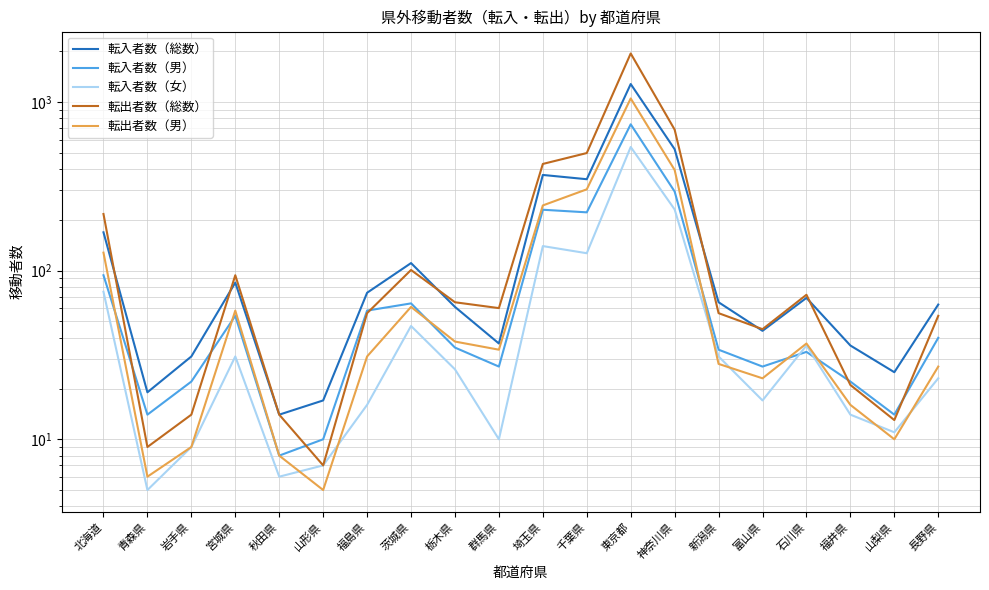

Rank the categories by 転入者数（総数） value from highest to lowest.

東京都, 神奈川県, 埼玉県, 千葉県, 北海道, 茨城県, 宮城県, 福島県, 石川県, 新潟県, 長野県, 栃木県, 富山県, 群馬県, 福井県, 岩手県, 山梨県, 青森県, 山形県, 秋田県